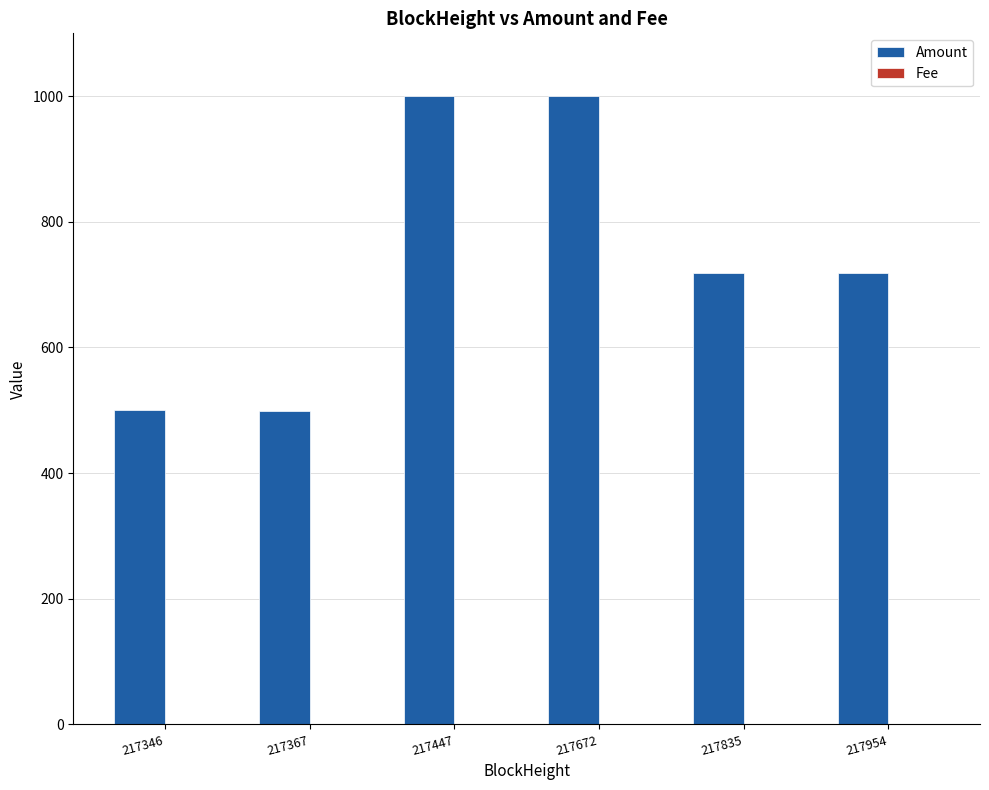

How many groups of bars are there?

6